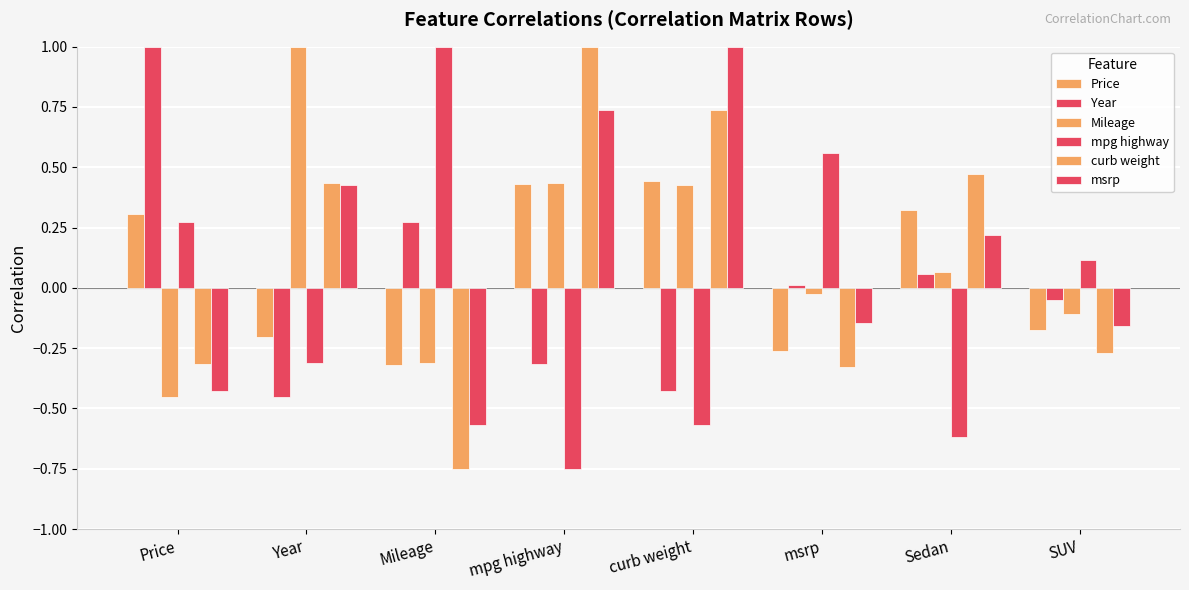

How many positive values does the msrp series have?

4